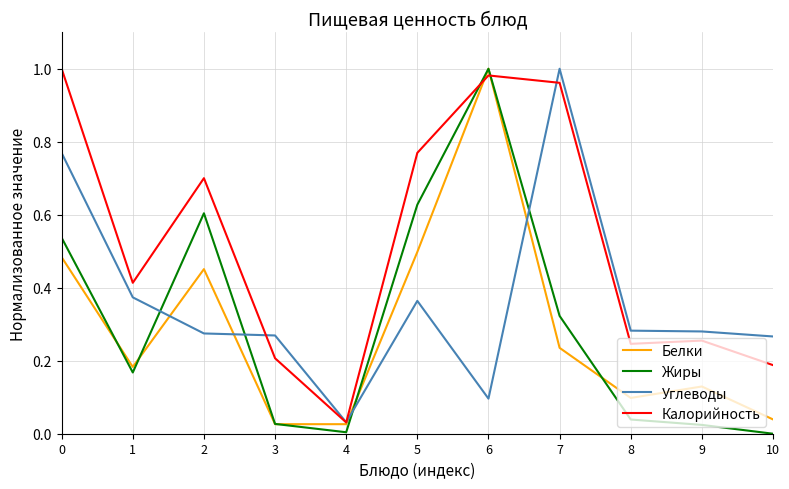

Where do Углеводы and Калорийность first cross each other?

2 and 3